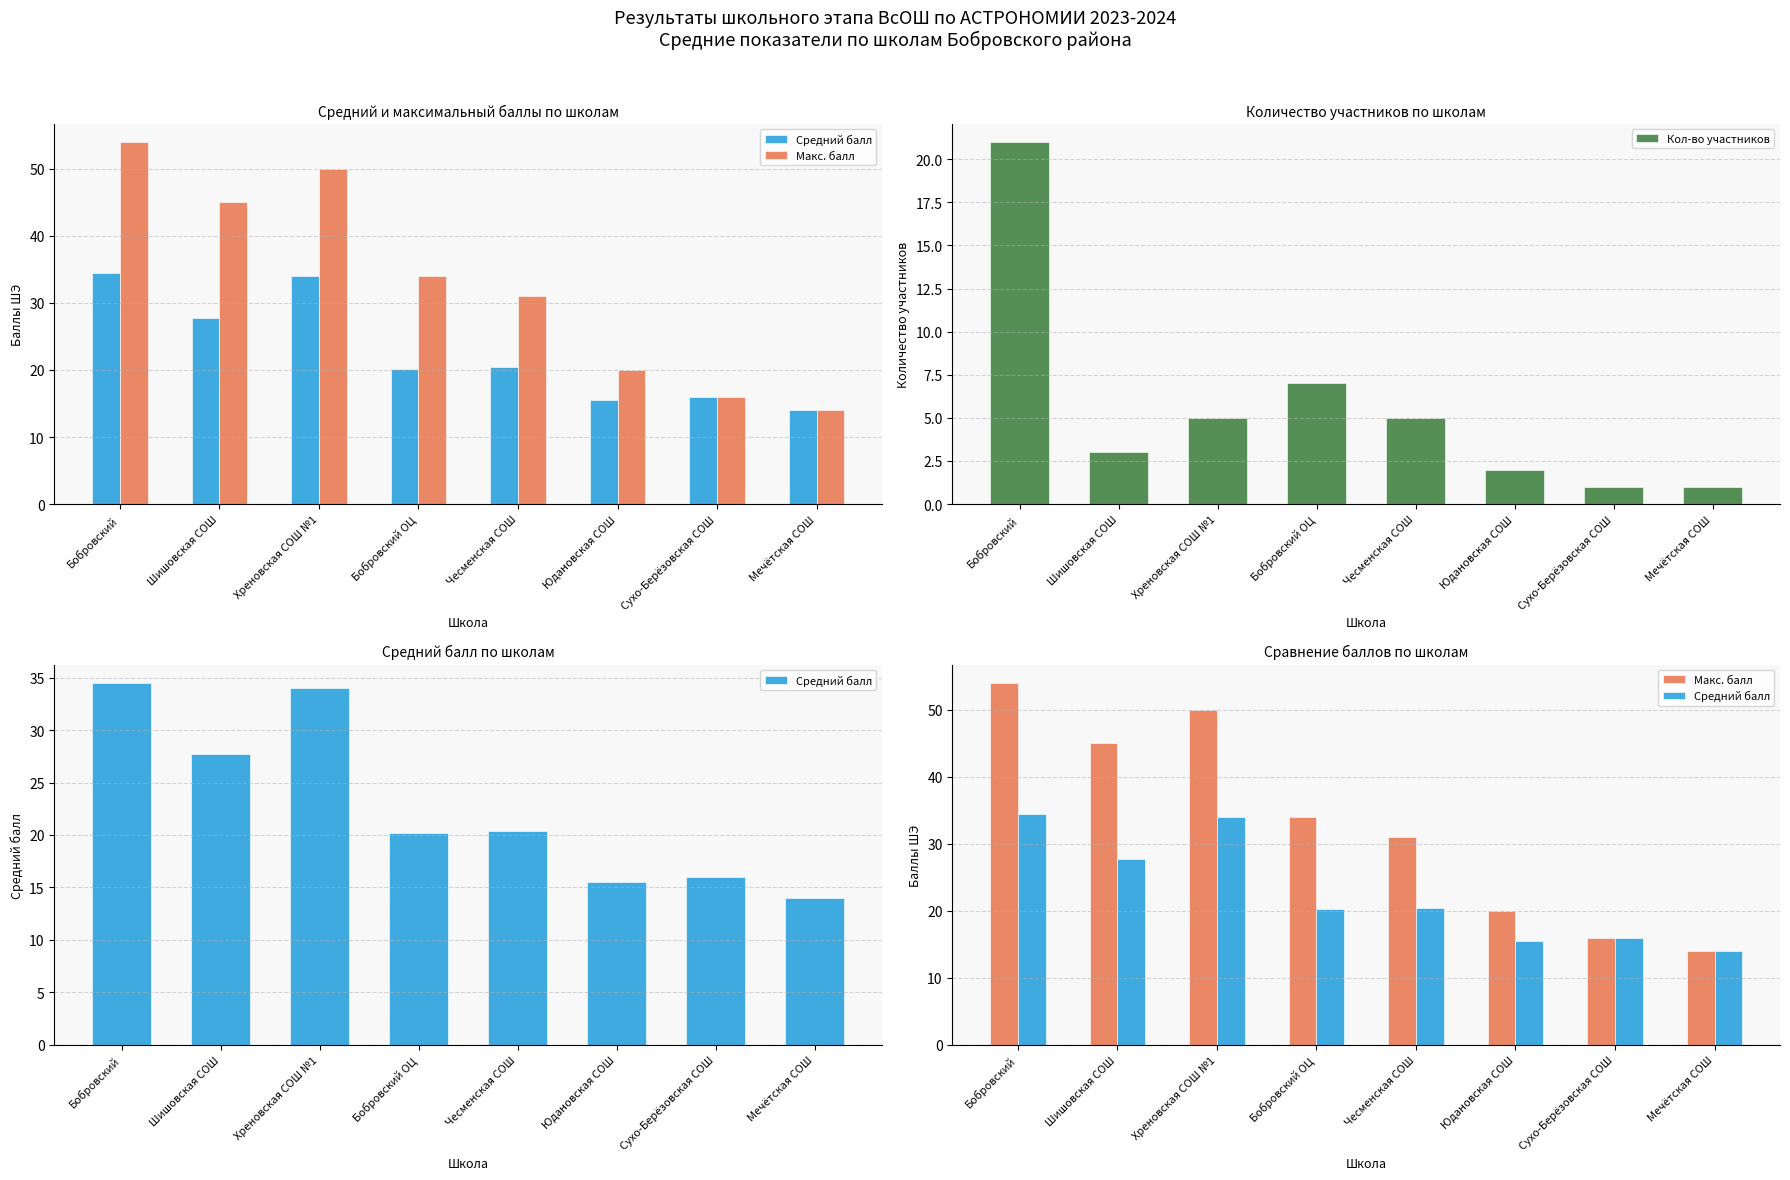

What is the average value of the Кол-во участников series?

5.6